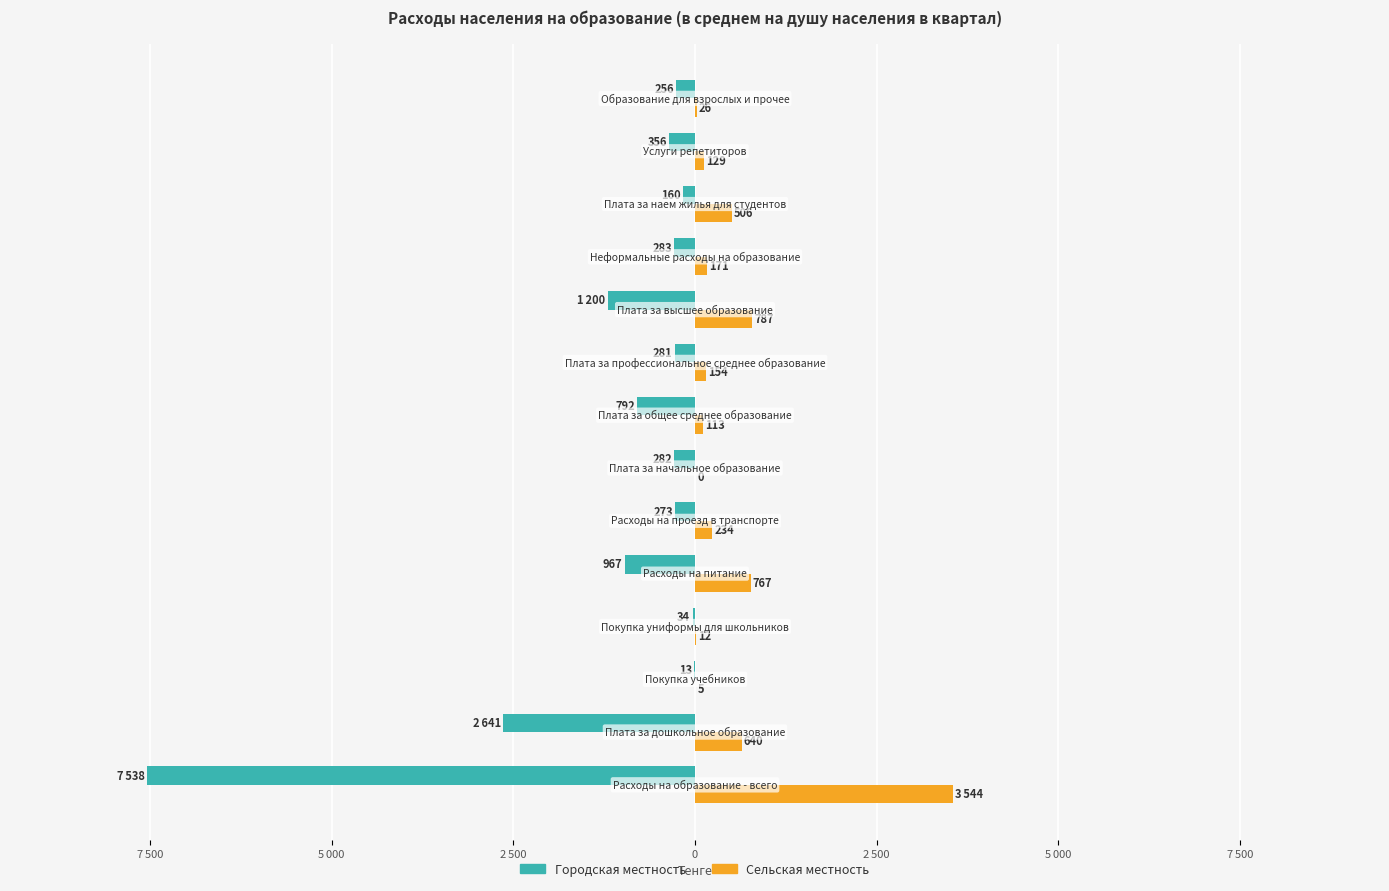

What are all the series names shown in the legend?

Городская местность, Сельская местность